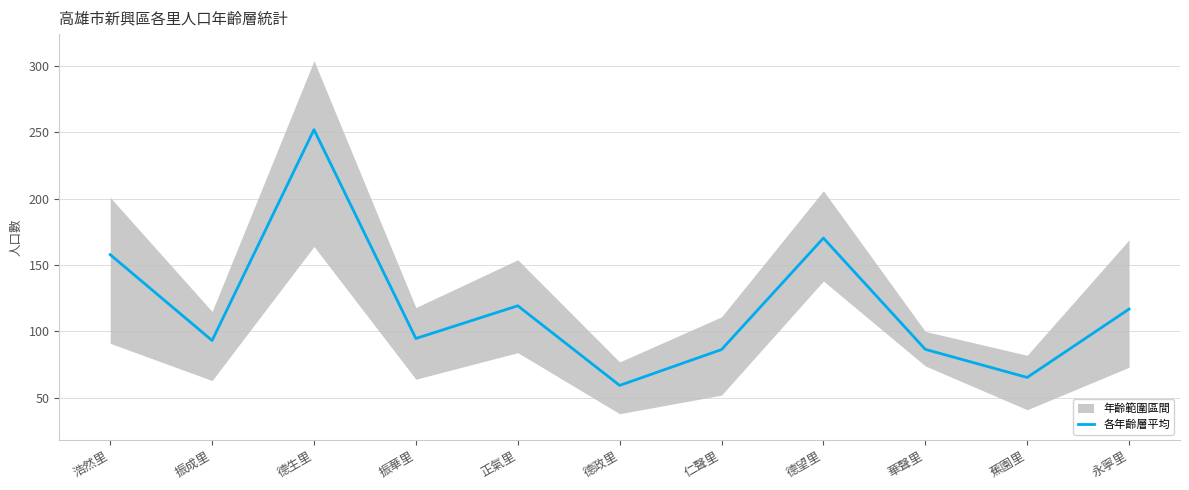

What is the sum of all values?

1301.7